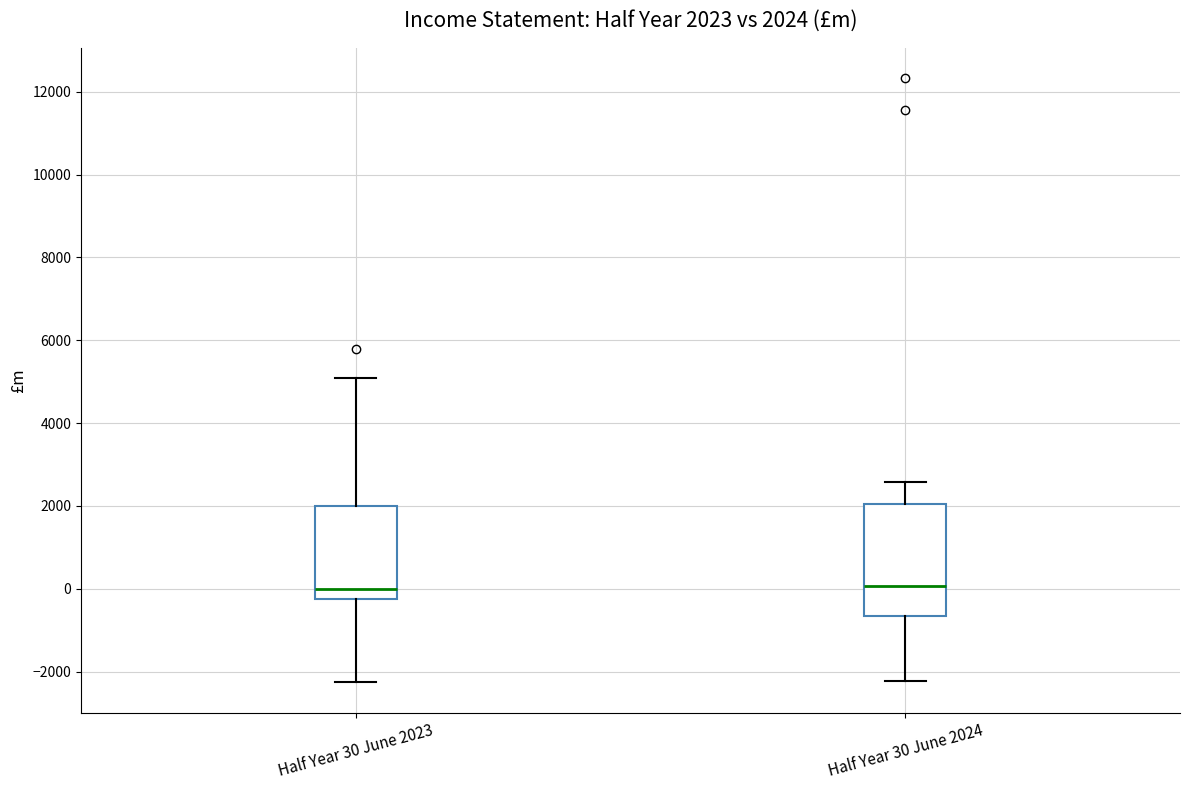

Comparing the boxes themselves (not the whiskers), which one is the tallest?

Half Year 30 June 2024